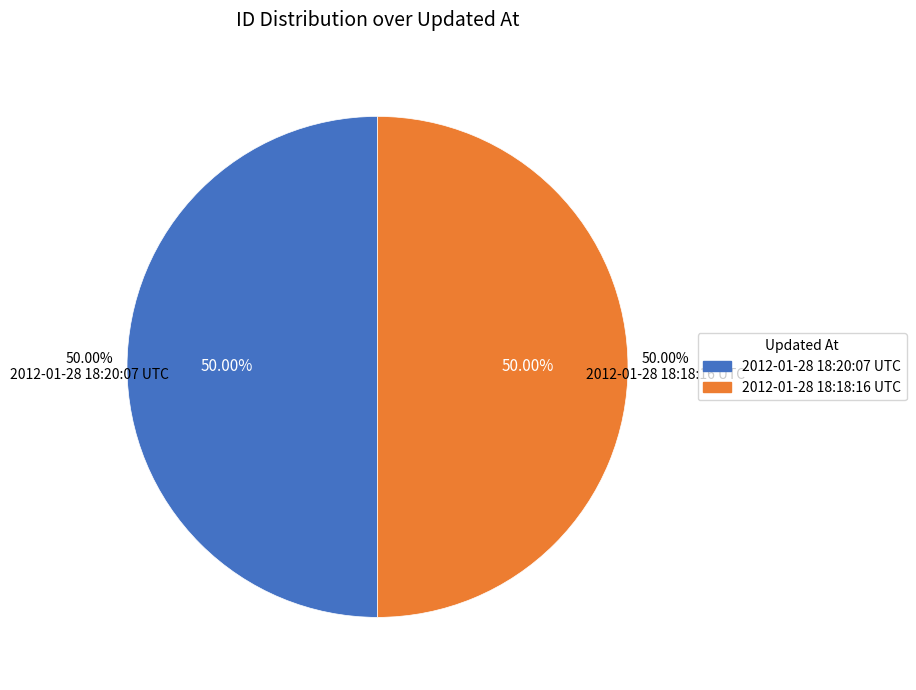

What portion of the pie excludes 2012-01-28 18:20:07 UTC?

50.0%